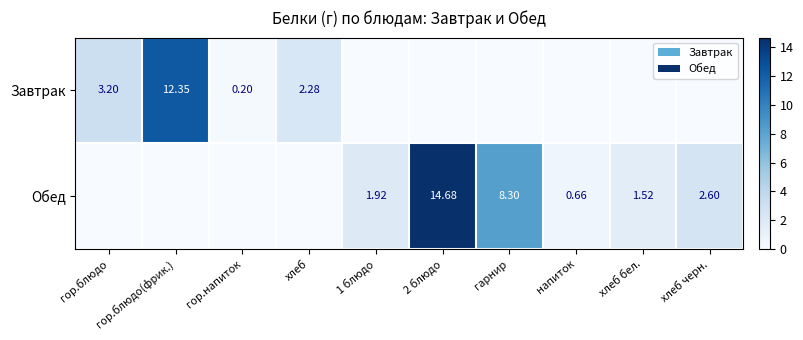

Rank the categories by Обед value from lowest to highest.

гор.блюдо, гор.блюдо(фрик.), гор.напиток, хлеб, напиток, хлеб бел., 1 блюдо, хлеб черн., гарнир, 2 блюдо